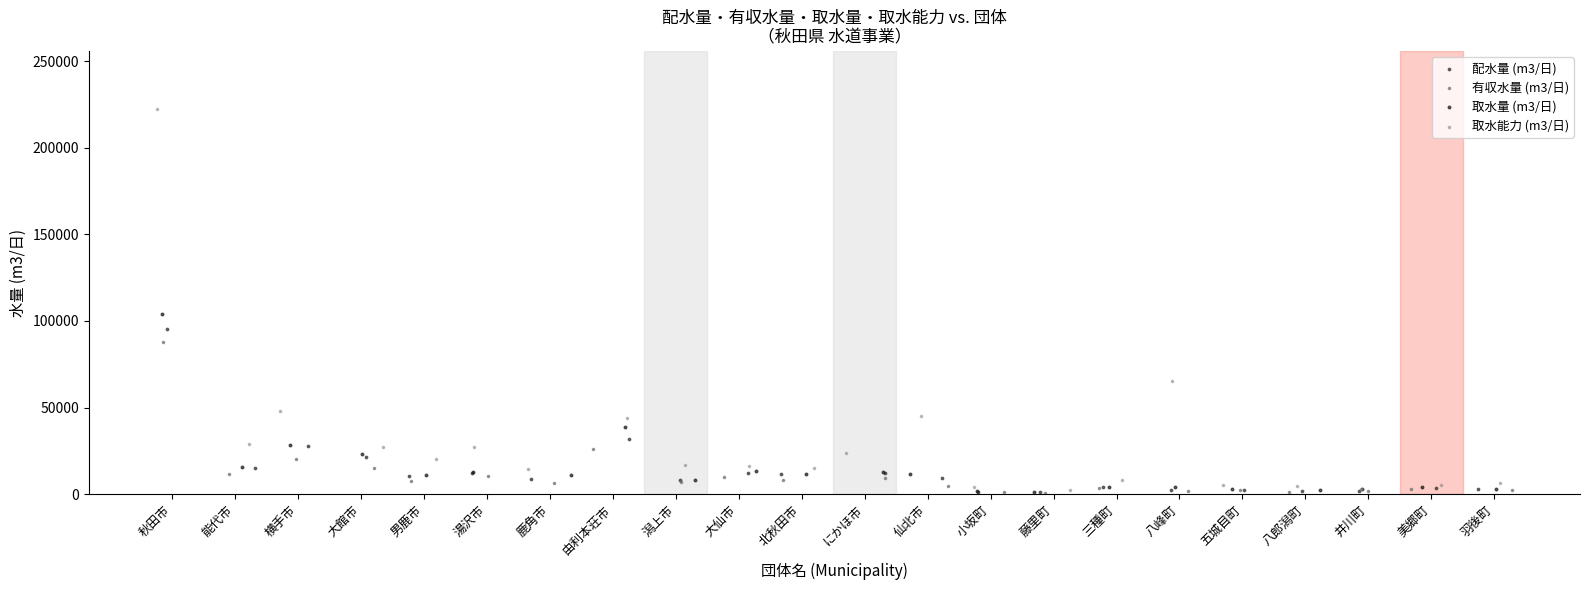

What are all the series names shown in the legend?

配水量 (m3/日), 有収水量 (m3/日), 取水量 (m3/日), 取水能力 (m3/日)